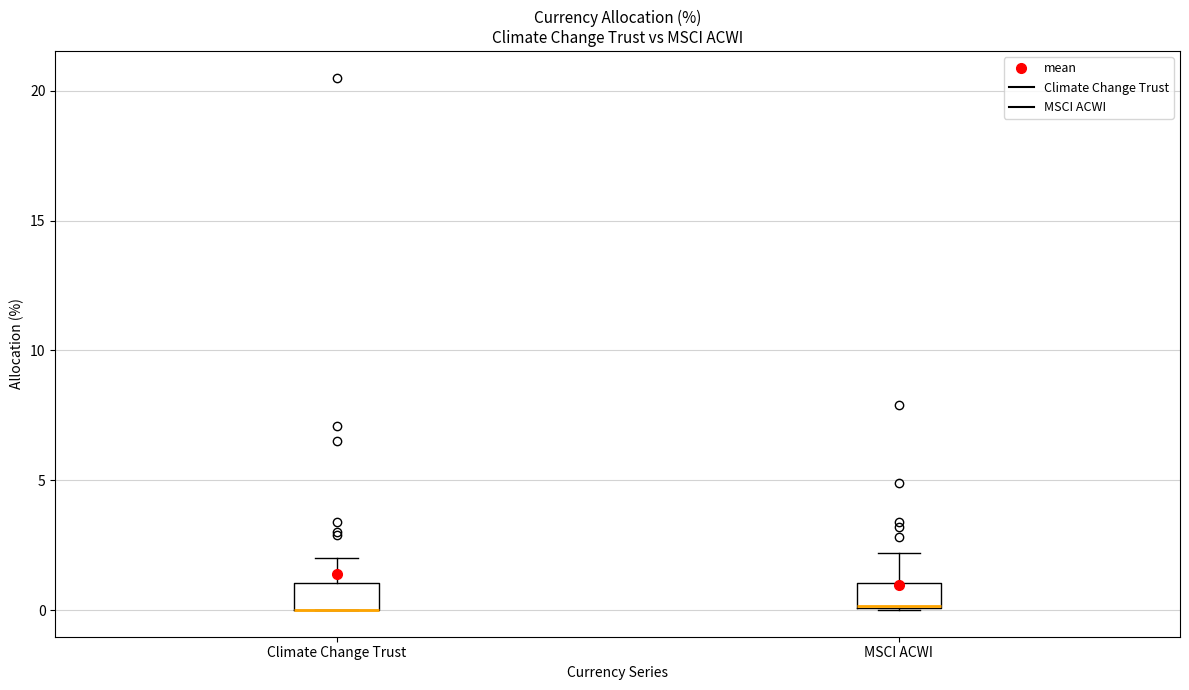

Reading left to right, transcribe this box plot: for each box, give where its median line is, the range the box spans, and where its two whiskers end, as read against the y-axis. The values are not printed on the chart, so give them approximately, as read against the axis.

Climate Change Trust: median 0 (drawn on the box's lower edge), box 0 to 1, whiskers 0 to 2
MSCI ACWI: median 0 (drawn on the box's lower edge), box 0 to 1, whiskers 0 to 2